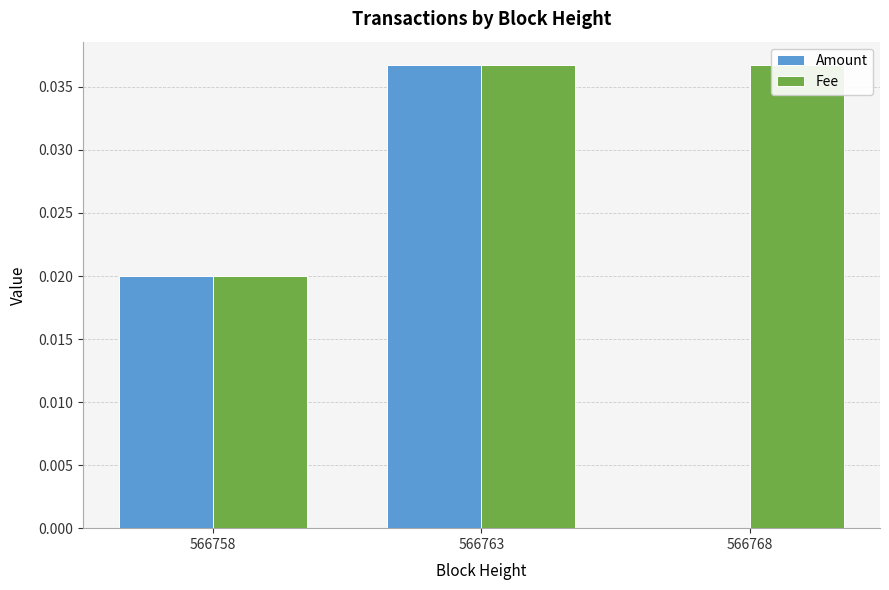

At how many categories does at least one series exceed 0?

3